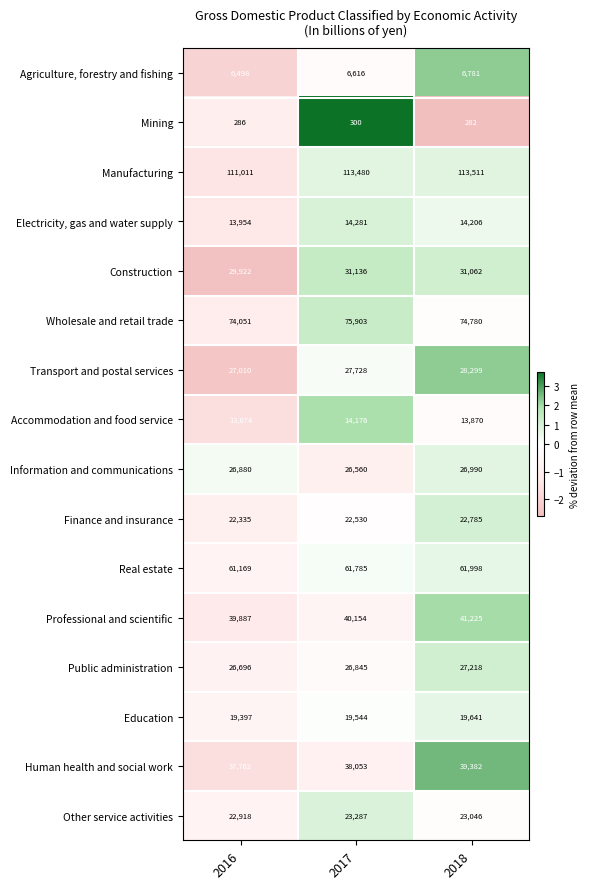

Where is Education nearest to the value 19519?

2017